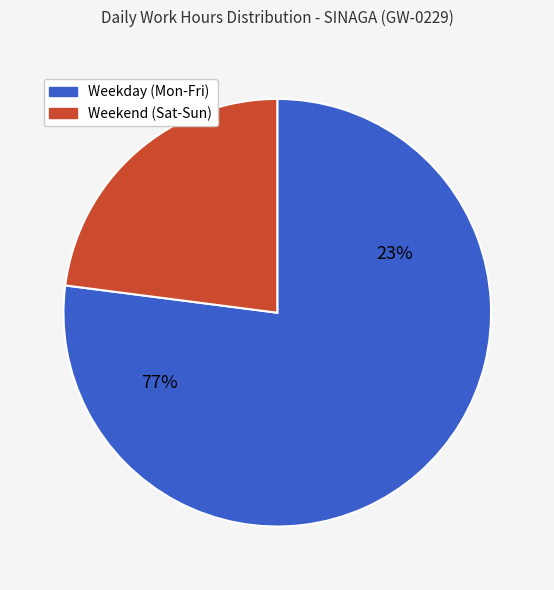

Combined, do Mon and Wed account for over 50%?

No